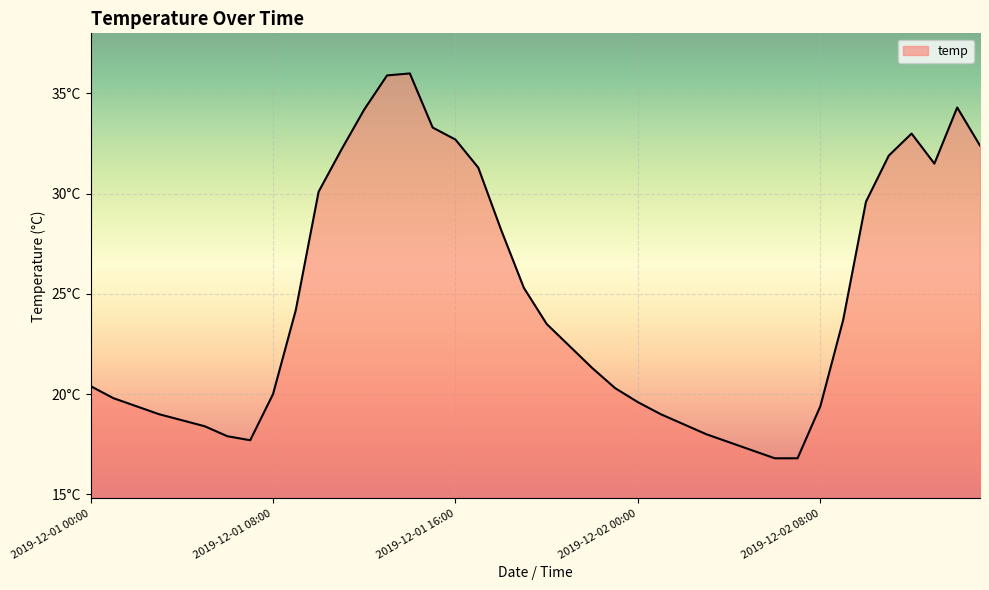

Where is the first local maximum?

2019-12-01 14:00